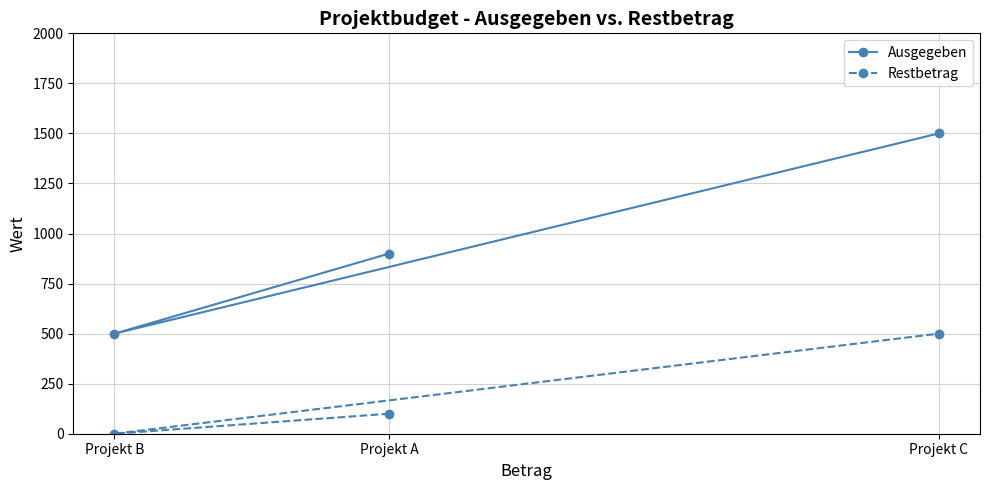

What is the value of the Ausgegeben point at the 3rd from the left?

1500